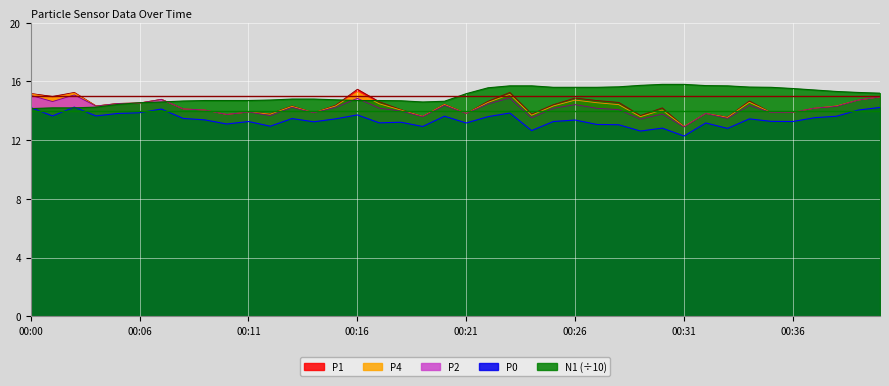

Where do N1 and P4 first cross each other?

00:05 and 00:06